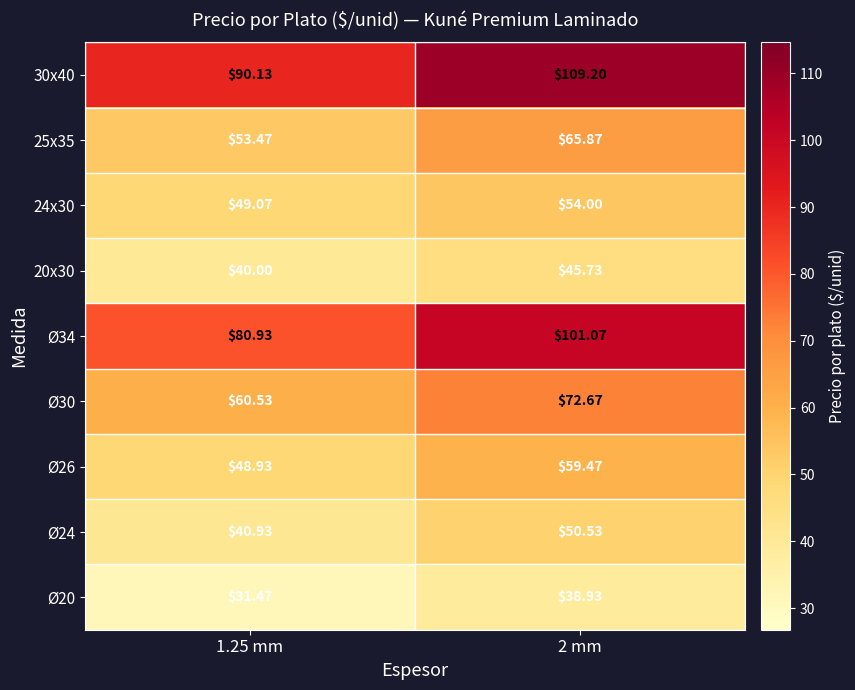

Is the value of Ø20 at 2 mm greater than the value of 20x30 at 2 mm?

No